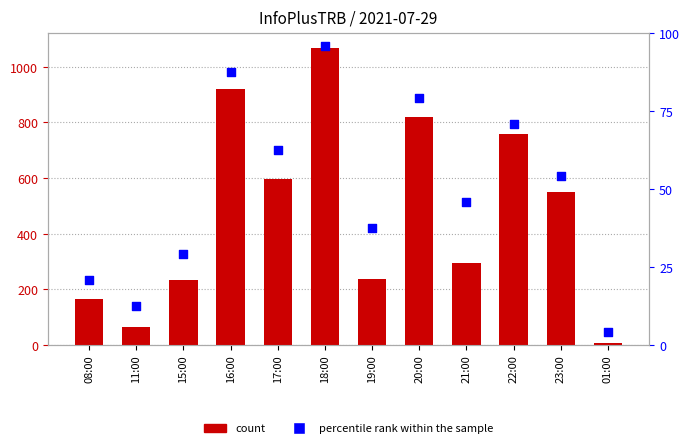

What are all the series names shown in the legend?

count, percentile rank within the sample